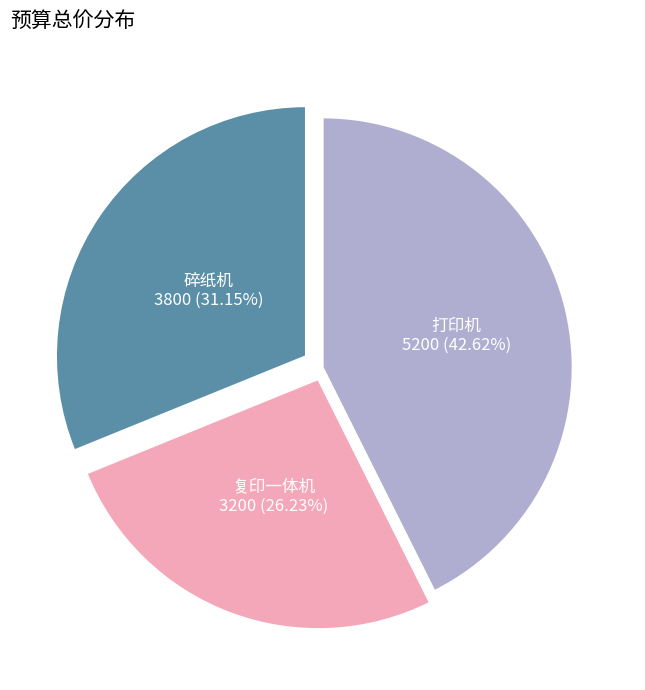

The 复印一体机 slice represents 26% of the pie. True or false?

True